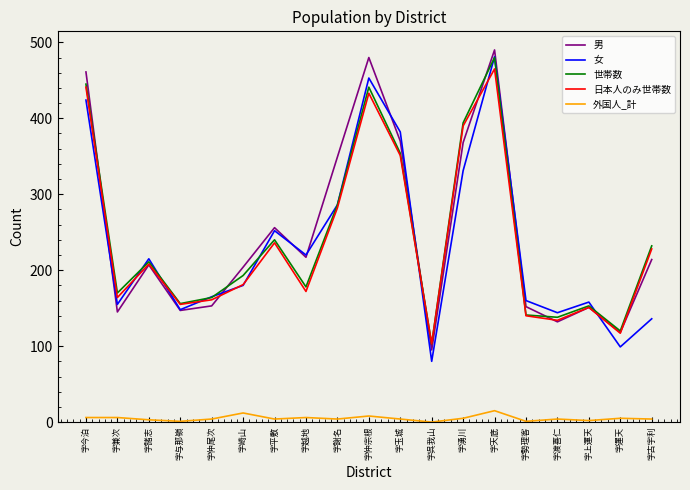

Where does the 女 series first go above 180?

字今泊